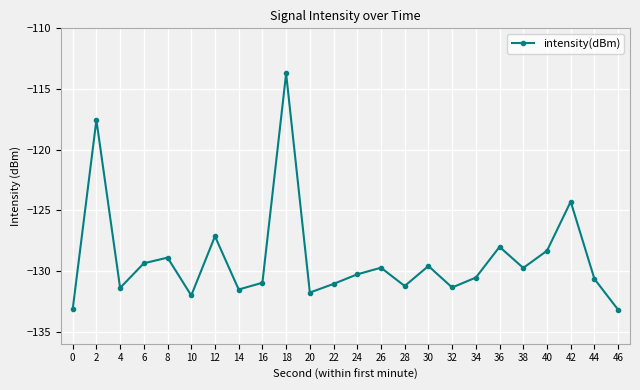

What is the greatest value displayed?

-113.7